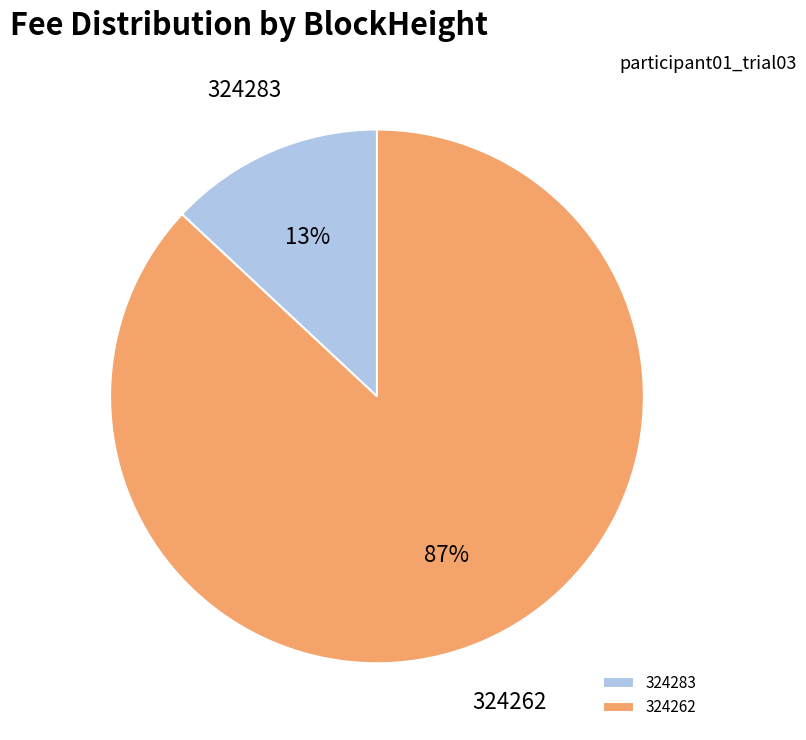

Does 324262 account for over 50% of the chart?

Yes